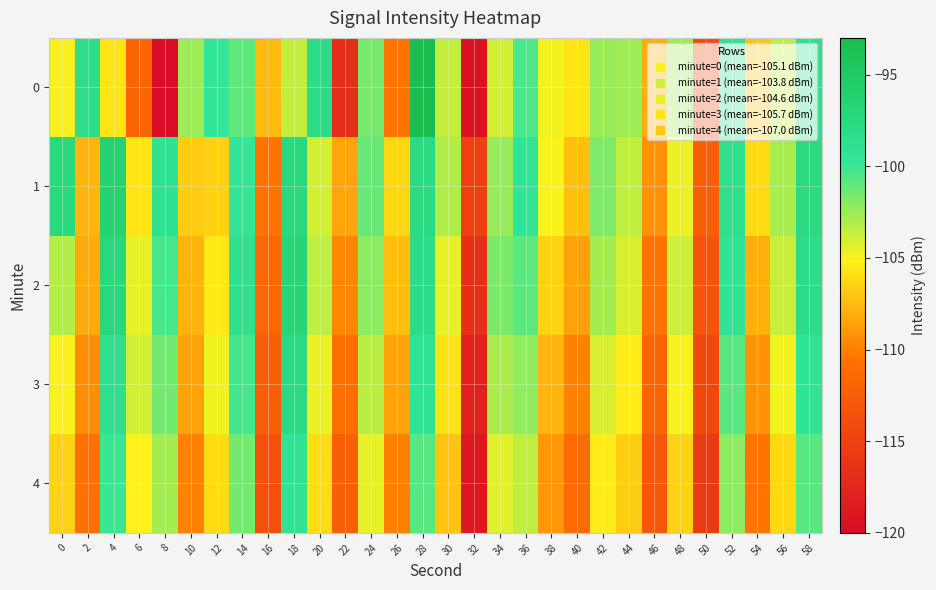

Reading left to right, transcribe all the data shown in this chart.

0: 0=-105.0	2=-98.4	4=-105.7	6=-111.8	8=-119.9	10=-102.6	12=-99.7	14=-100.9	16=-107.5	18=-103.6	20=-98.2	22=-116.8	24=-101.6	26=-110.5	28=-93.2	30=-103.6	32=-119.5	34=-104.0	36=-100.4	38=-104.8	40=-105.8	42=-102.5	44=-102.6	46=-108.1	48=-102.5	50=-114.0	52=-99.0	54=-107.1	56=-103.5	58=-98.9
1: 0=-97.5	2=-107.7	4=-96.2	6=-105.7	8=-99.0	10=-106.8	12=-106.6	14=-99.8	16=-110.4	18=-97.5	20=-104.0	22=-108.5	24=-101.2	26=-106.3	28=-97.8	30=-103.1	32=-115.2	34=-102.4	36=-99.6	38=-105.1	40=-107.3	42=-101.8	44=-103.5	46=-109.2	48=-104.7	50=-112.3	52=-98.6	54=-106.1	56=-102.9	58=-97.7
2: 0=-103.2	2=-108.1	4=-97.4	6=-104.6	8=-100.3	10=-107.8	12=-105.5	14=-98.9	16=-111.6	18=-96.7	20=-103.4	22=-109.7	24=-102.1	26=-107.4	28=-98.2	30=-104.5	32=-116.8	34=-101.7	36=-100.9	38=-106.4	40=-108.6	42=-102.8	44=-104.1	46=-110.5	48=-103.8	50=-113.2	52=-99.5	54=-107.9	56=-103.7	58=-98.1
3: 0=-105.1	2=-109.4	4=-98.7	6=-103.9	8=-101.5	10=-108.6	12=-104.8	14=-100.2	16=-112.4	18=-97.9	20=-104.7	22=-110.9	24=-103.3	26=-108.6	28=-99.4	30=-105.8	32=-117.9	34=-103.0	36=-102.2	38=-107.7	40=-109.9	42=-104.1	44=-105.4	46=-111.8	48=-105.1	50=-114.5	52=-100.8	54=-109.2	56=-104.9	58=-99.4
4: 0=-106.4	2=-110.7	4=-100.0	6=-105.2	8=-102.8	10=-109.9	12=-106.1	14=-101.5	16=-113.7	18=-99.2	20=-106.0	22=-112.2	24=-104.6	26=-109.9	28=-100.7	30=-107.1	32=-119.0	34=-104.3	36=-103.5	38=-109.0	40=-111.2	42=-105.4	44=-106.7	46=-113.1	48=-106.4	50=-115.8	52=-102.1	54=-110.5	56=-106.2	58=-100.7